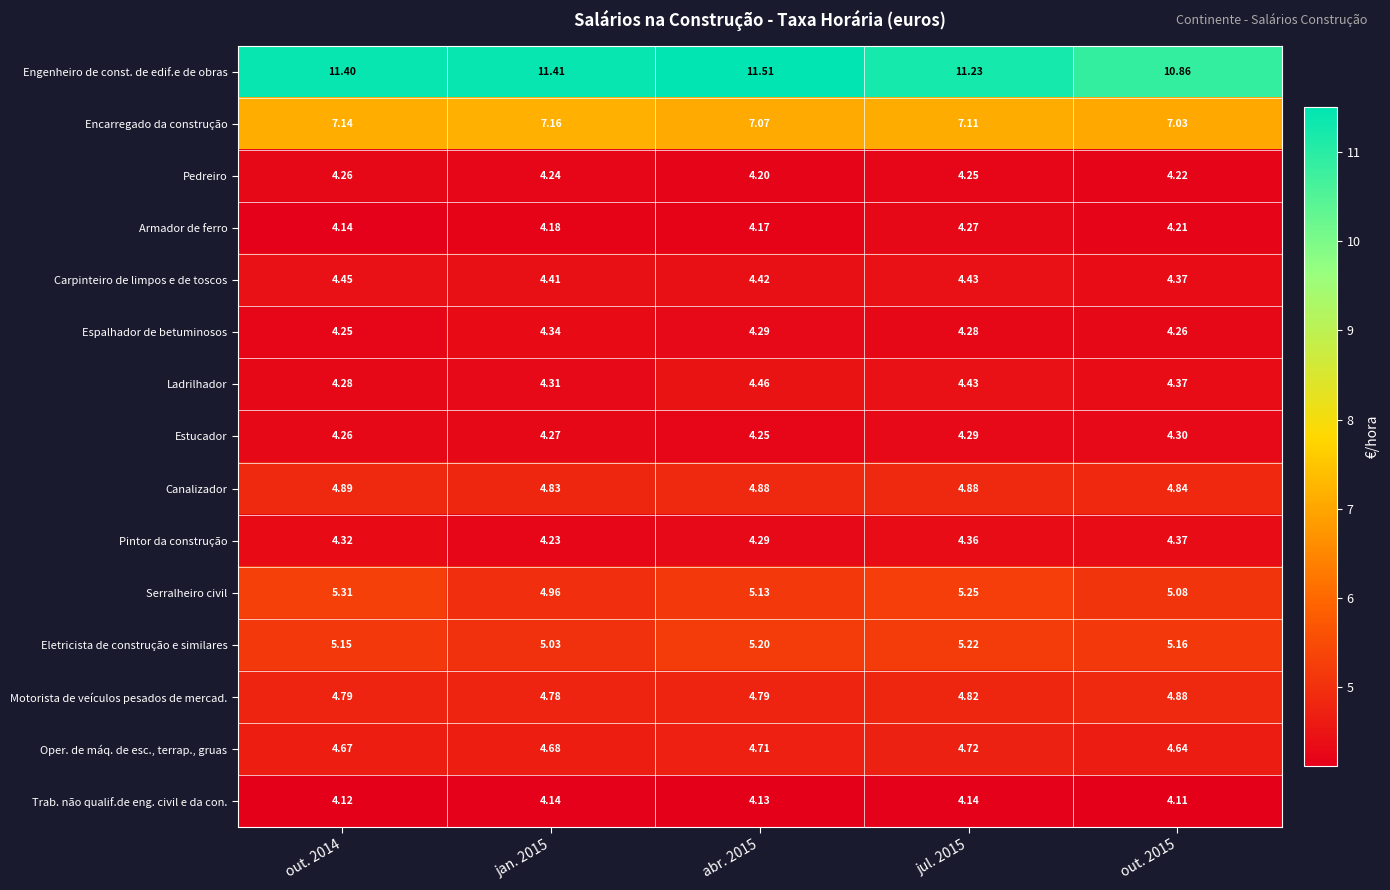

What is the difference between the highest and lowest values at abr. 2015?

7.4